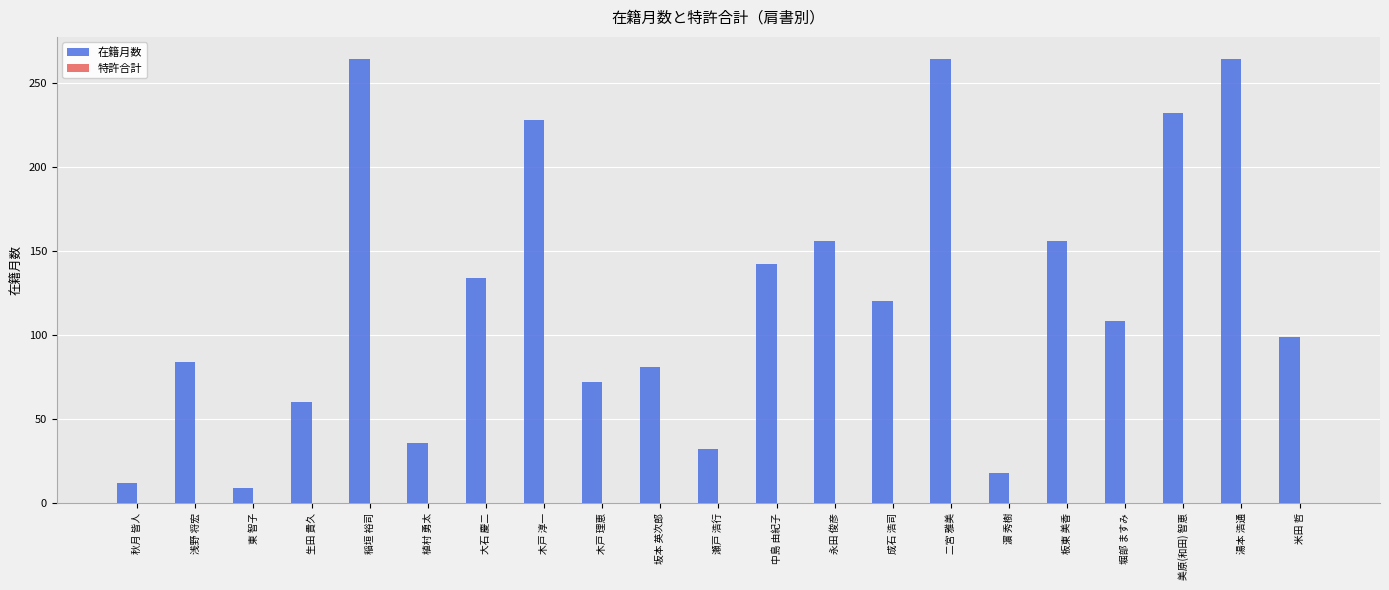

Count the number of data series in this chart.

1